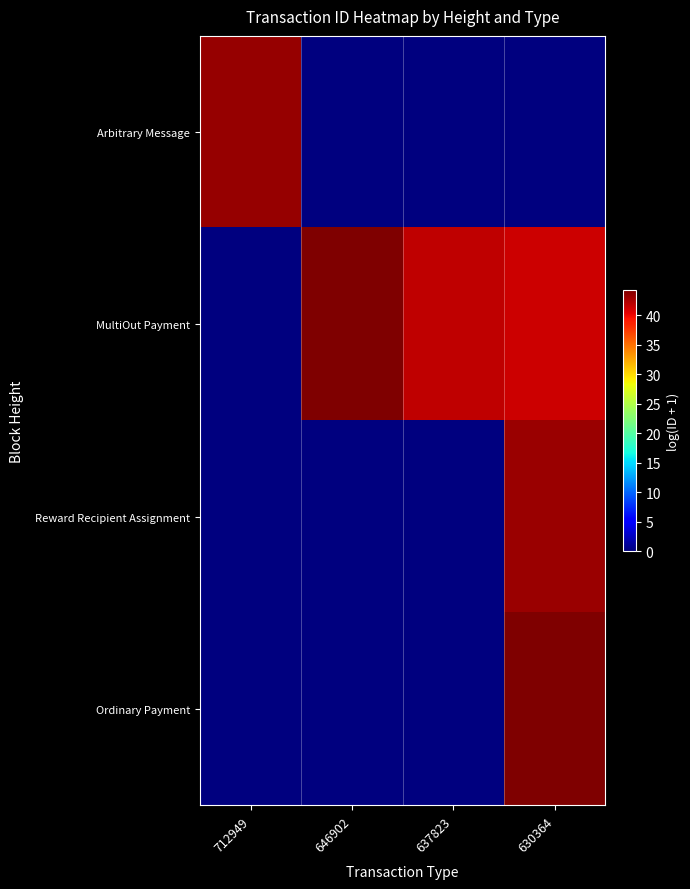

Which series changed the most between 637823 and 630364?

Ordinary Payment